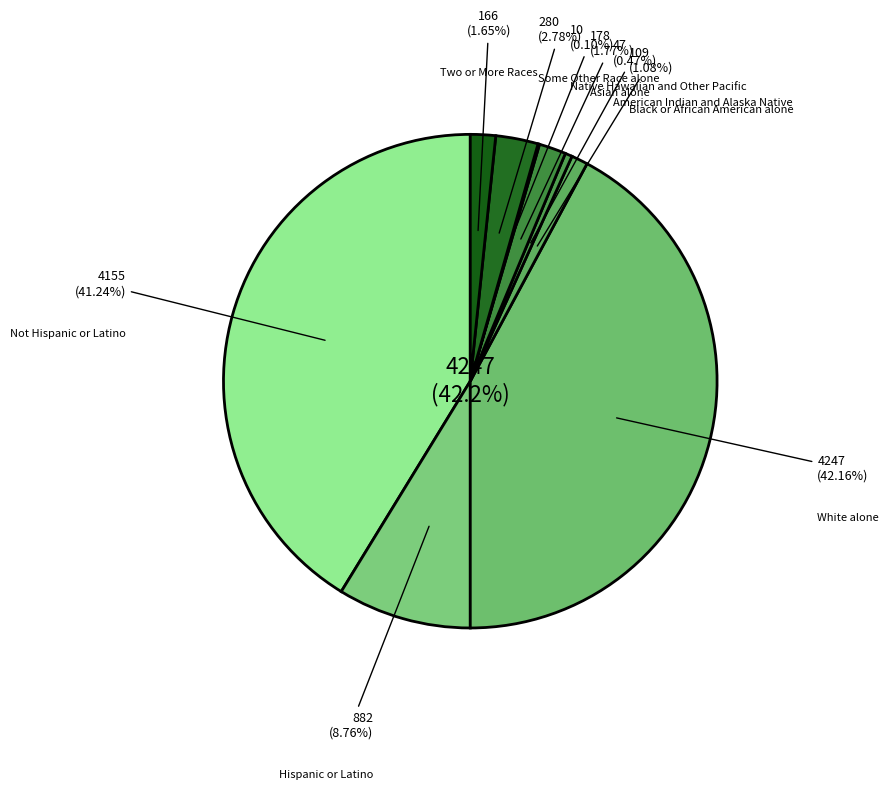

Which category has the biggest portion of the pie?

White alone